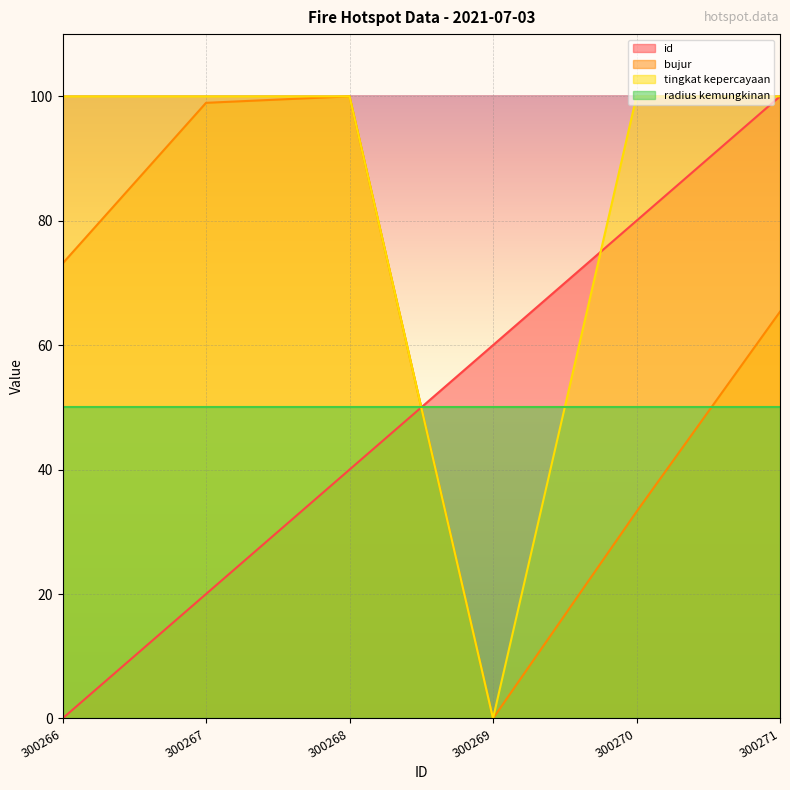

Count the number of categories in the chart.

6